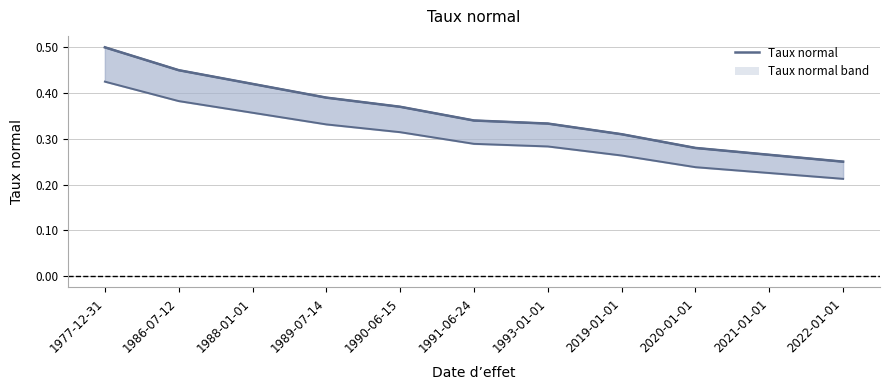

What is the maximum value for Taux normal (lower)?

0.4